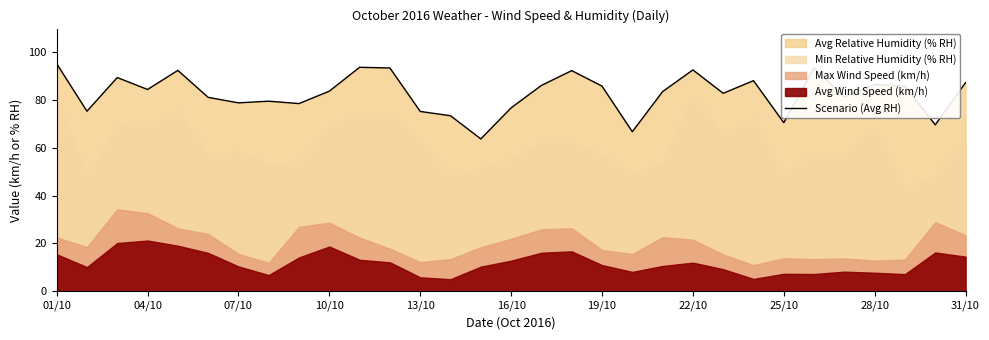

What is the smallest value displayed?

63.8